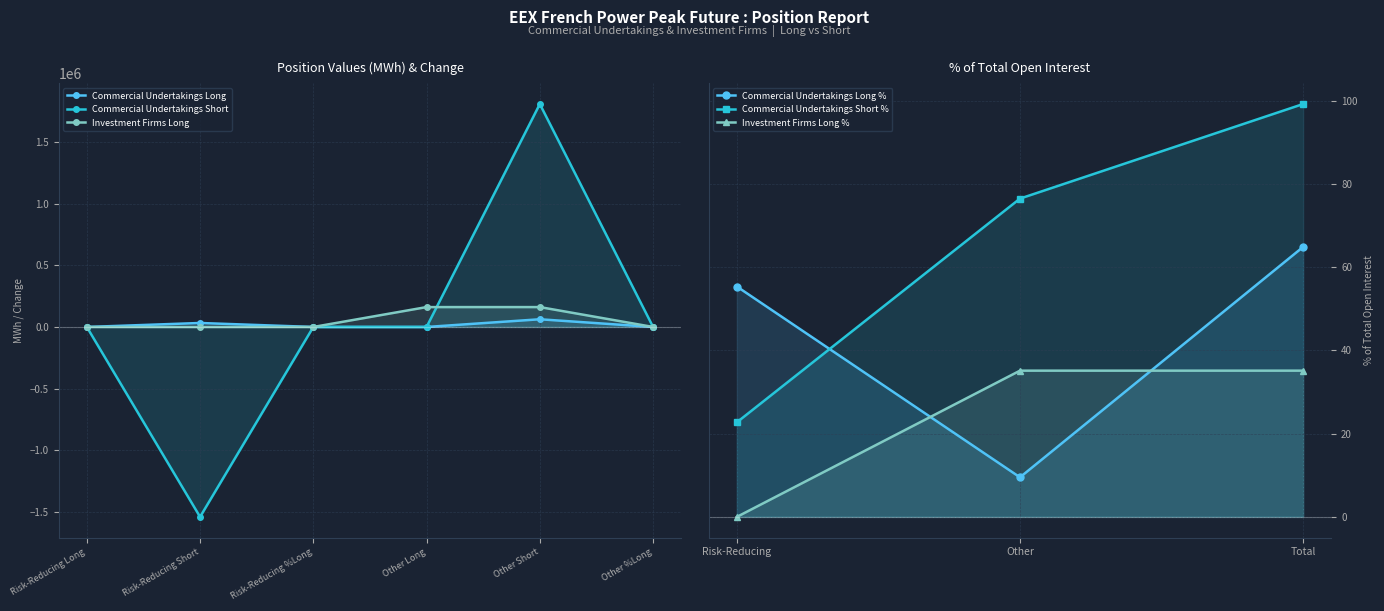

Which category has the lowest value in the Commercial Undertakings Short series?

Risk-Reducing Short